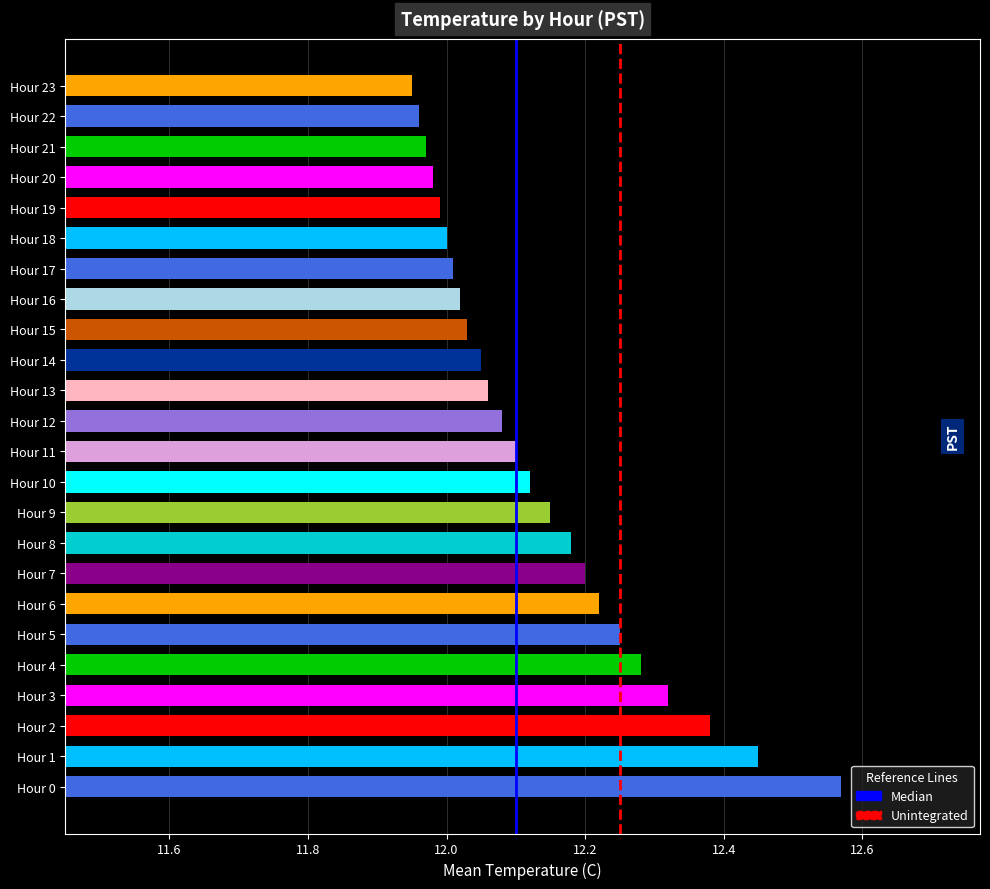

True or false: the data shows 20.7 at Hour 12.

False